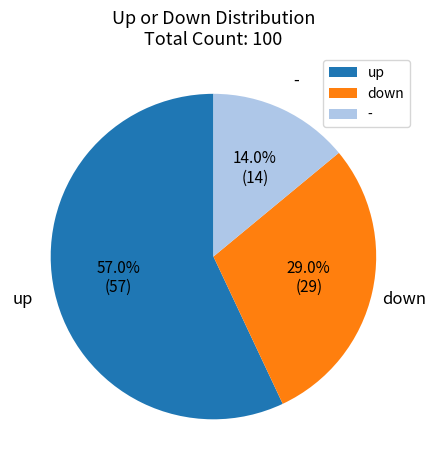

True or false: - accounts for 14% of the total.

True